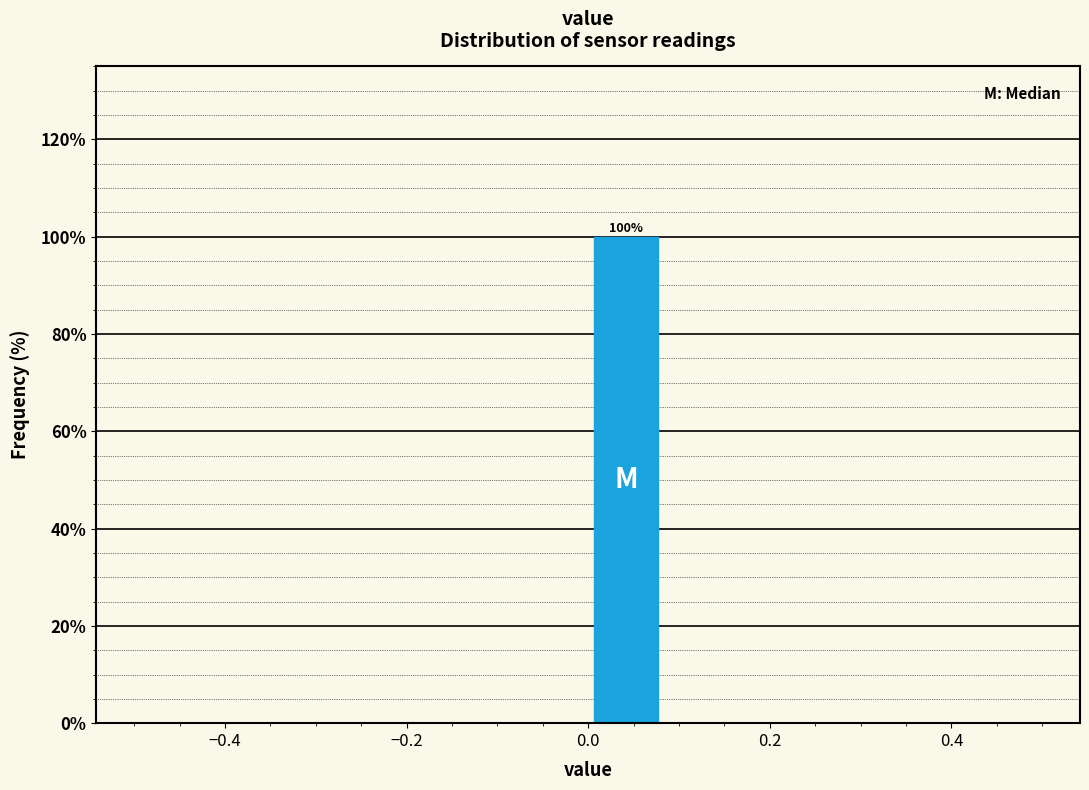

Which range on the x-axis has the tallest bar?

0.00 to 0.08